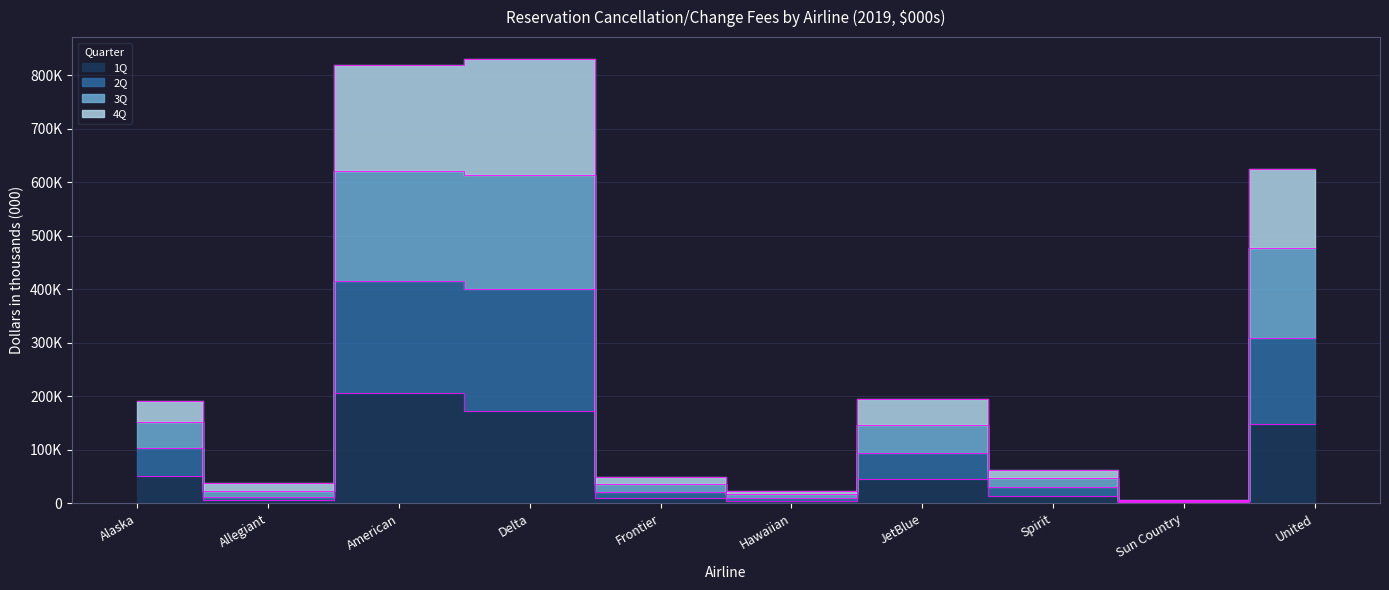

Which category has the highest value in the 2Q series?

Delta